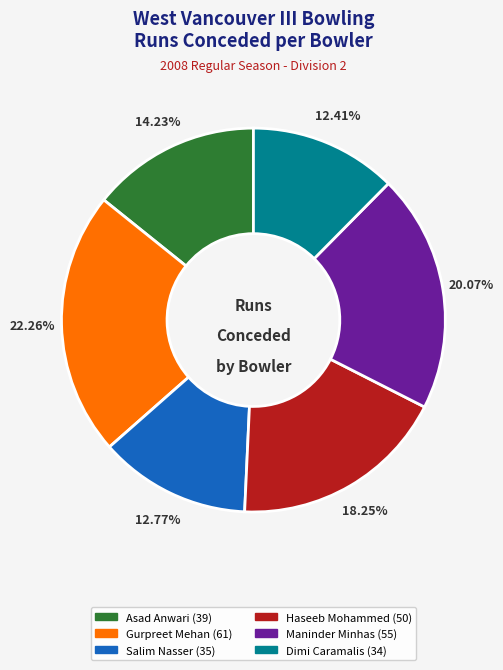

To the nearest percent, what is the combined percentage of Salim Nasser and Dimi Caramalis?

25%